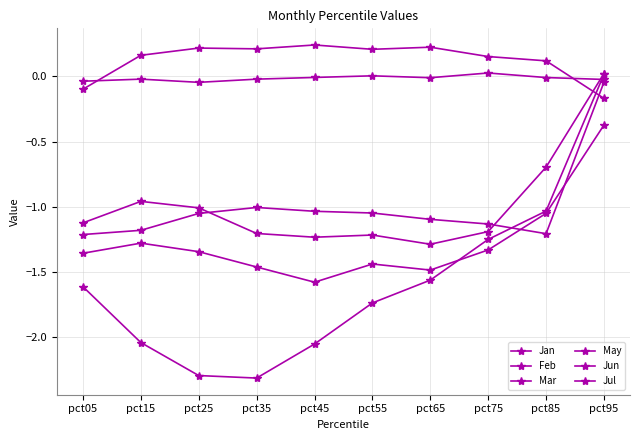

What is the total value across all series at pct25?

-5.5